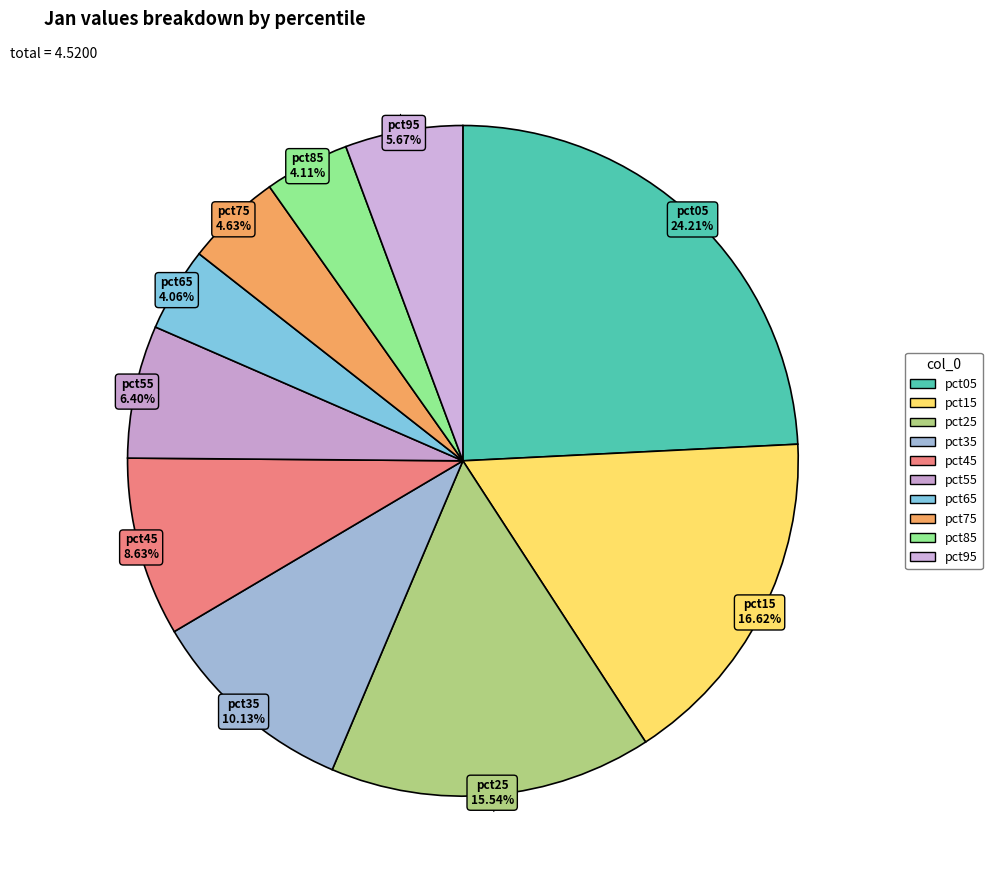

Is it true that pct55 is 6% of the pie?

True